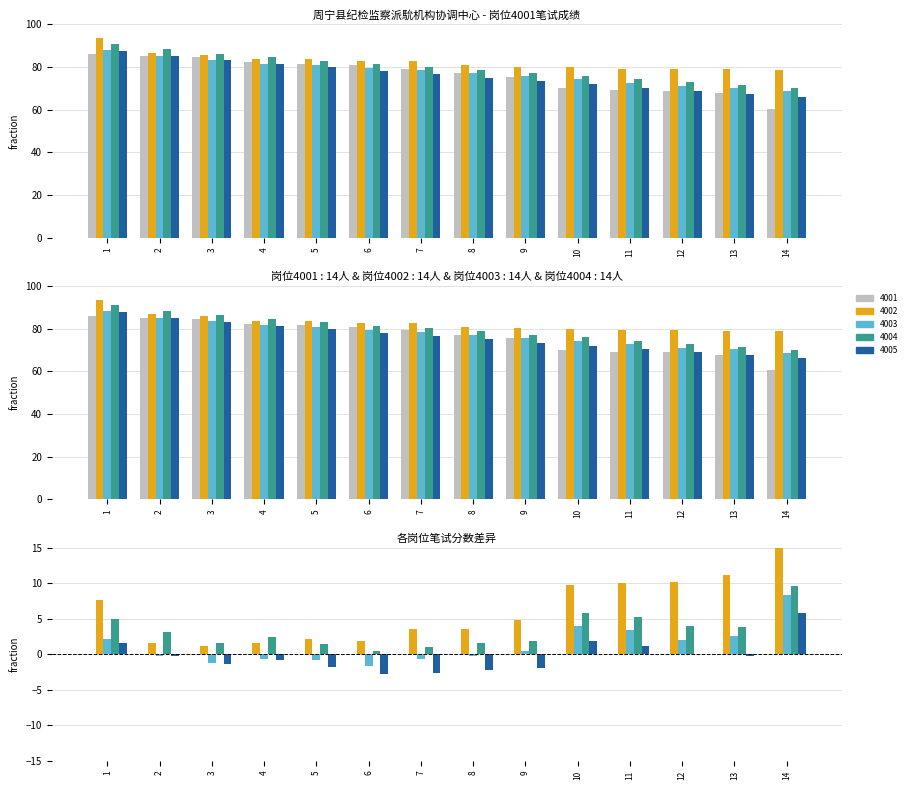

Which label corresponds to the largest value in the chart?

1